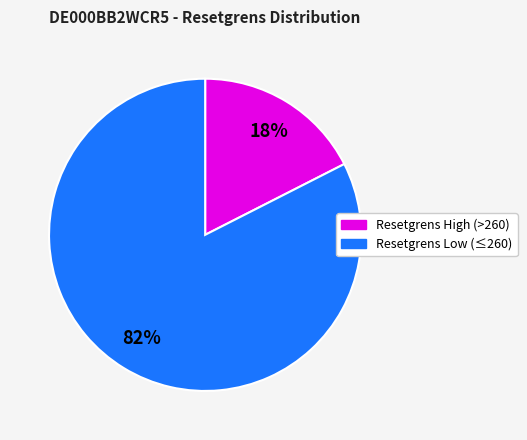

How many segments does this pie chart have?

2